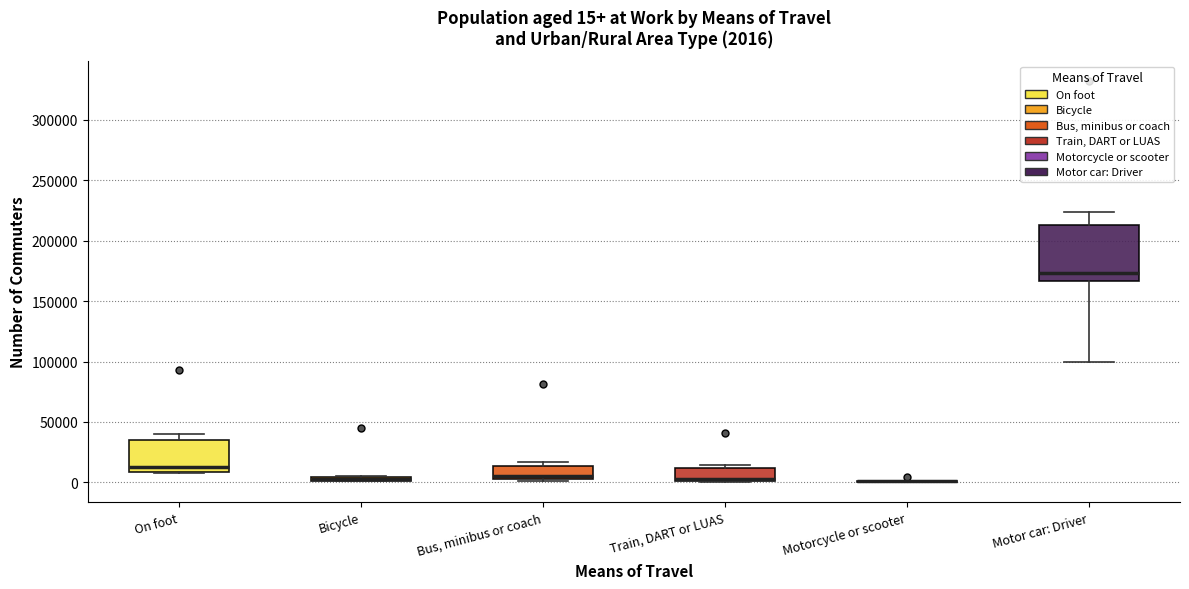

Which box is the tallest, from its lower edge to its upper edge?

Motor car: Driver